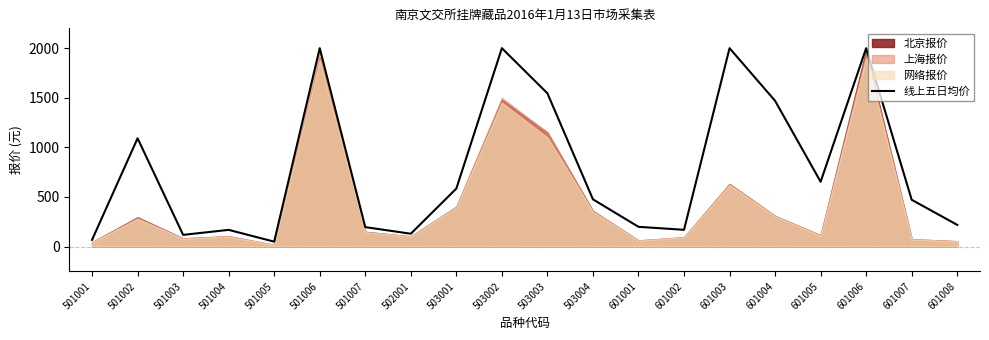

At which label is 线上五日均价 closest to 1024?

501002